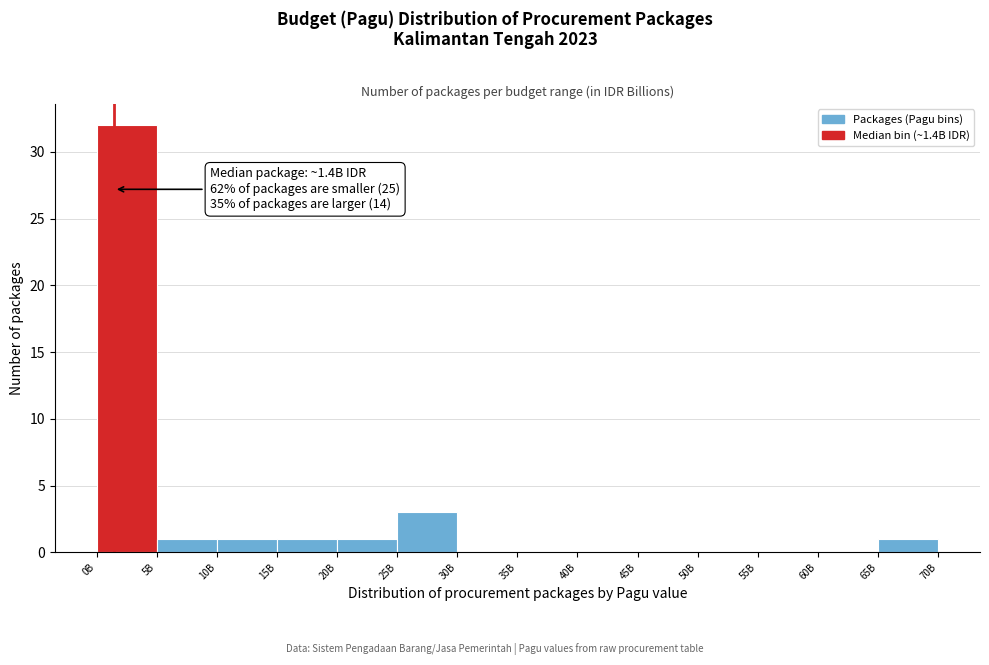

Reading right to left, extract all data points from this chart.

65B=1	60B=0	55B=0	50B=0	45B=0	40B=0	35B=0	30B=0	25B=3	20B=1	15B=1	10B=1	5B=1	0B=32